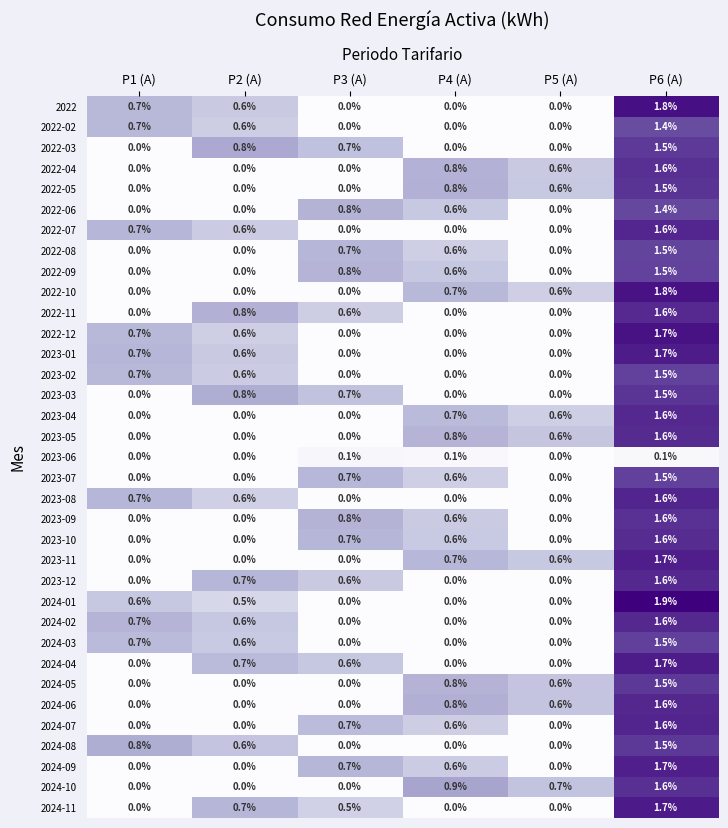

True or false: 2023-11 has a value of 0.0 at P3 (A).

True